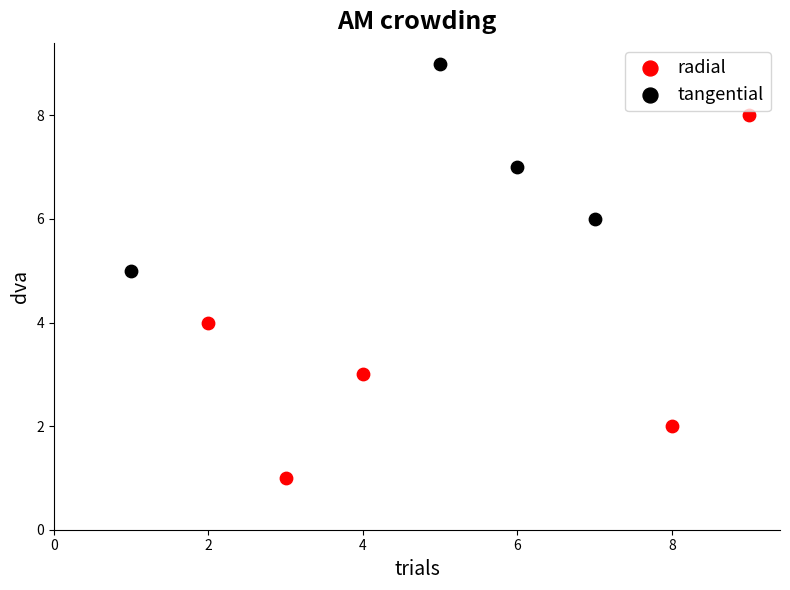

Which series has the widest spread of Y values?

radial